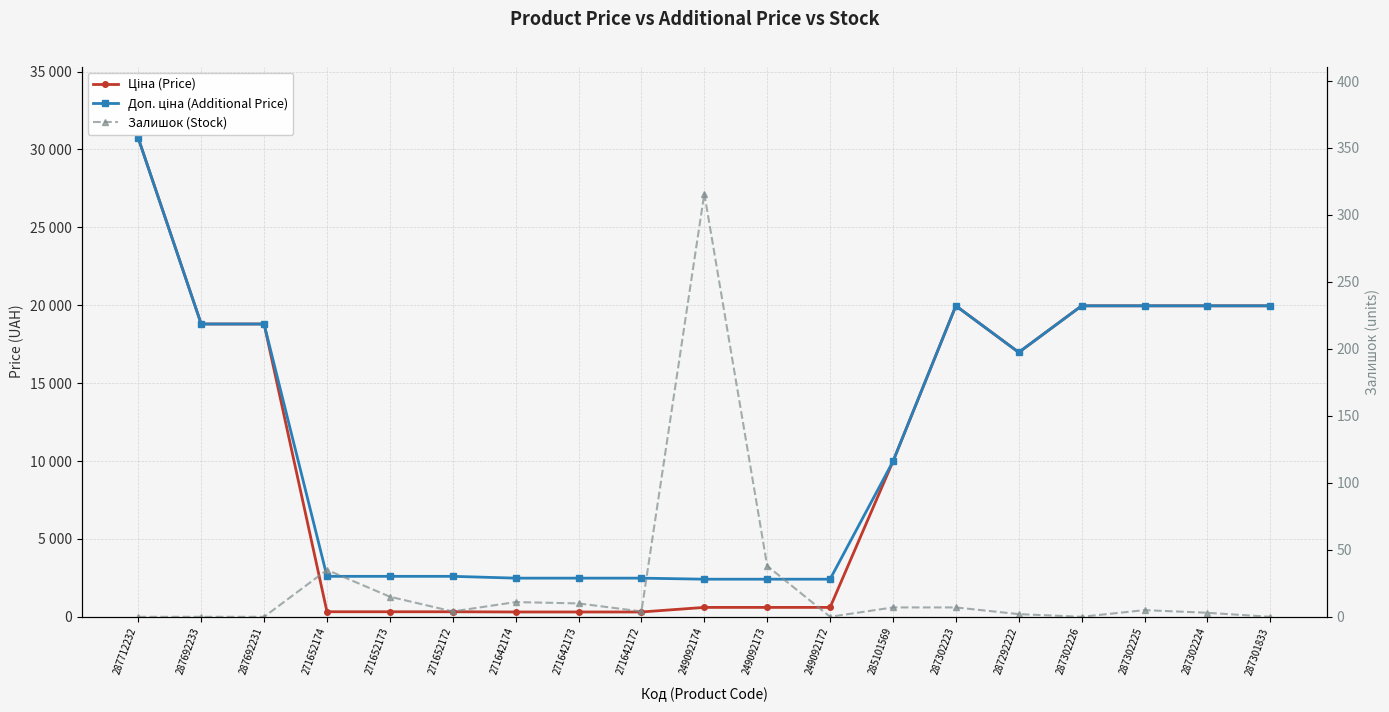

Rank the categories by Ціна (Price) value from highest to lowest.

287712232, 287302223, 287302226, 287302225, 287302224, 287301833, 287692233, 287692231, 287292222, 285101569, 249092174, 249092173, 249092172, 271652174, 271652173, 271652172, 271642174, 271642173, 271642172